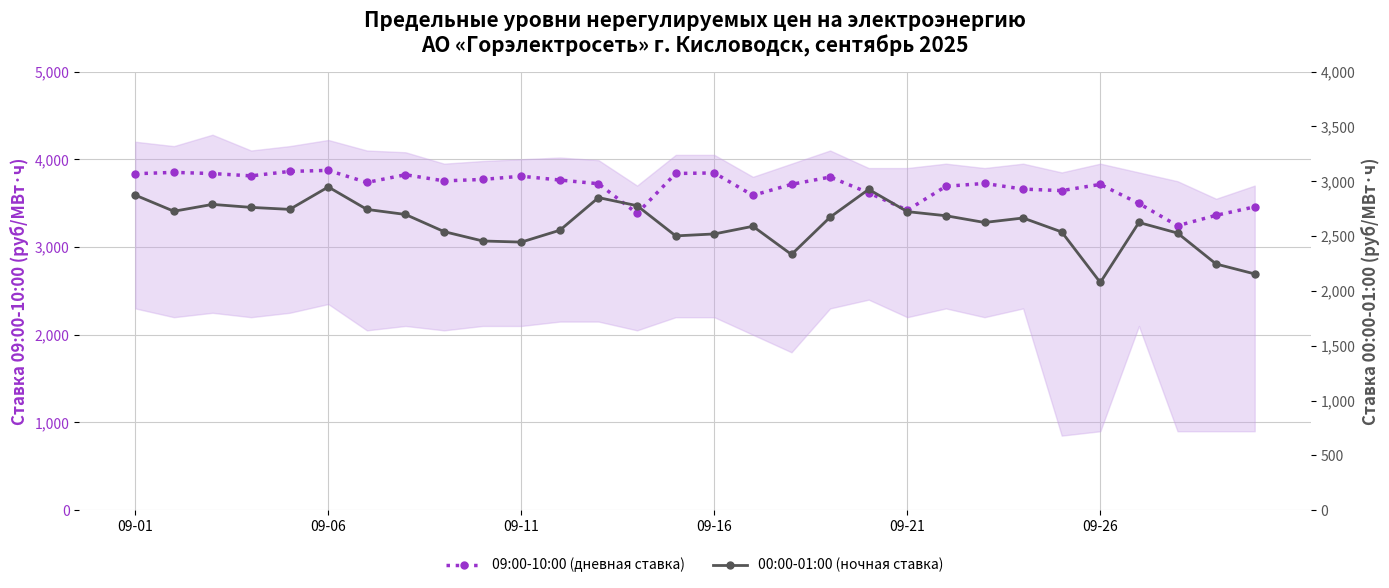

How many distinct data groups are displayed?

2